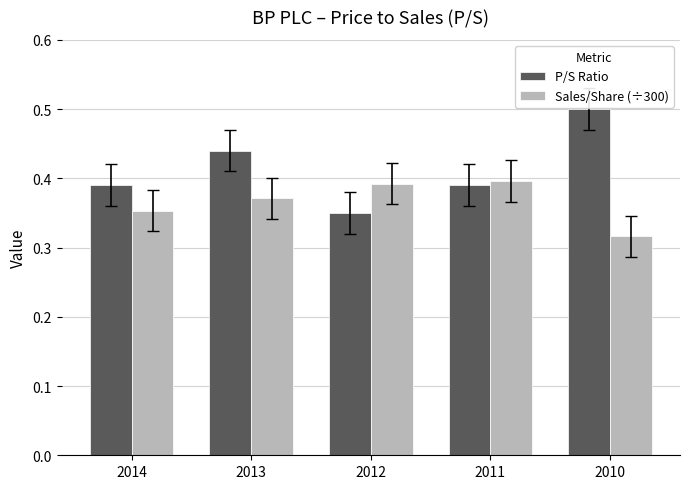

At which label is Sales/Share (÷300) closest to 0?

2010